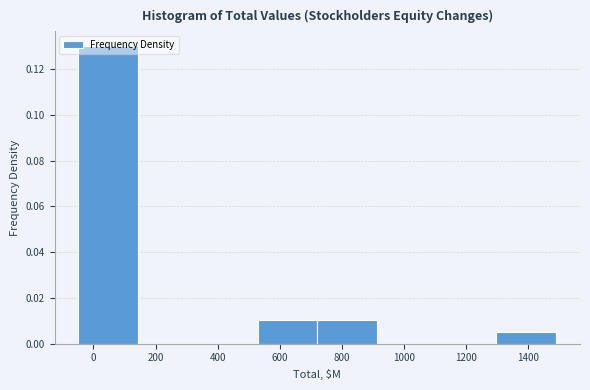

Reading left to right, list every bar in this chart as the range it spans on the x-axis followed by its height. Neither the bar edges nor the heights are printed on the chart, so give them approximately, as read against the axes.

-40 to 140: 0.130
140 to 340: 0
340 to 520: 0
520 to 720: 0.010
720 to 920: 0.010
920 to 1100: 0
1100 to 1300: 0
1300 to 1480: 0.006